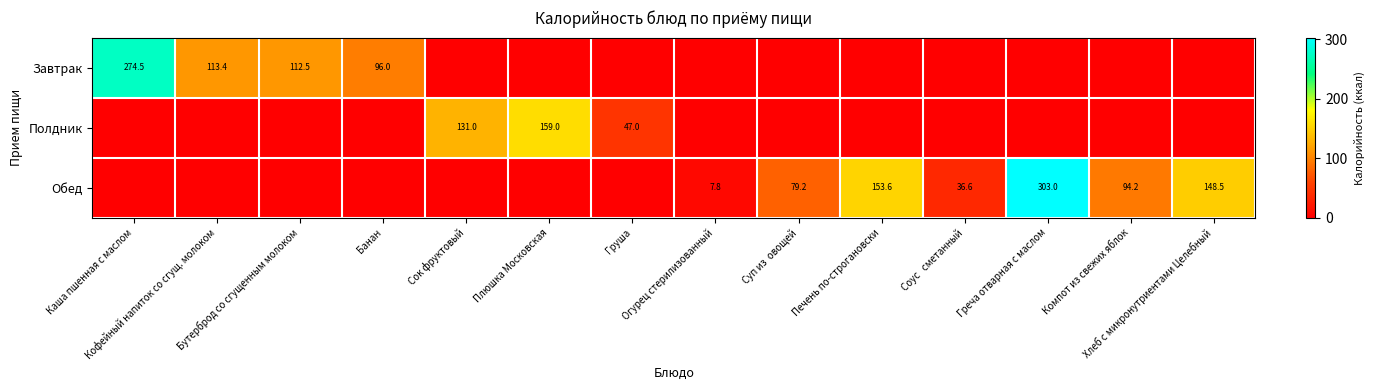

The Полдник series shows 0.0 at Банан. True or false?

True